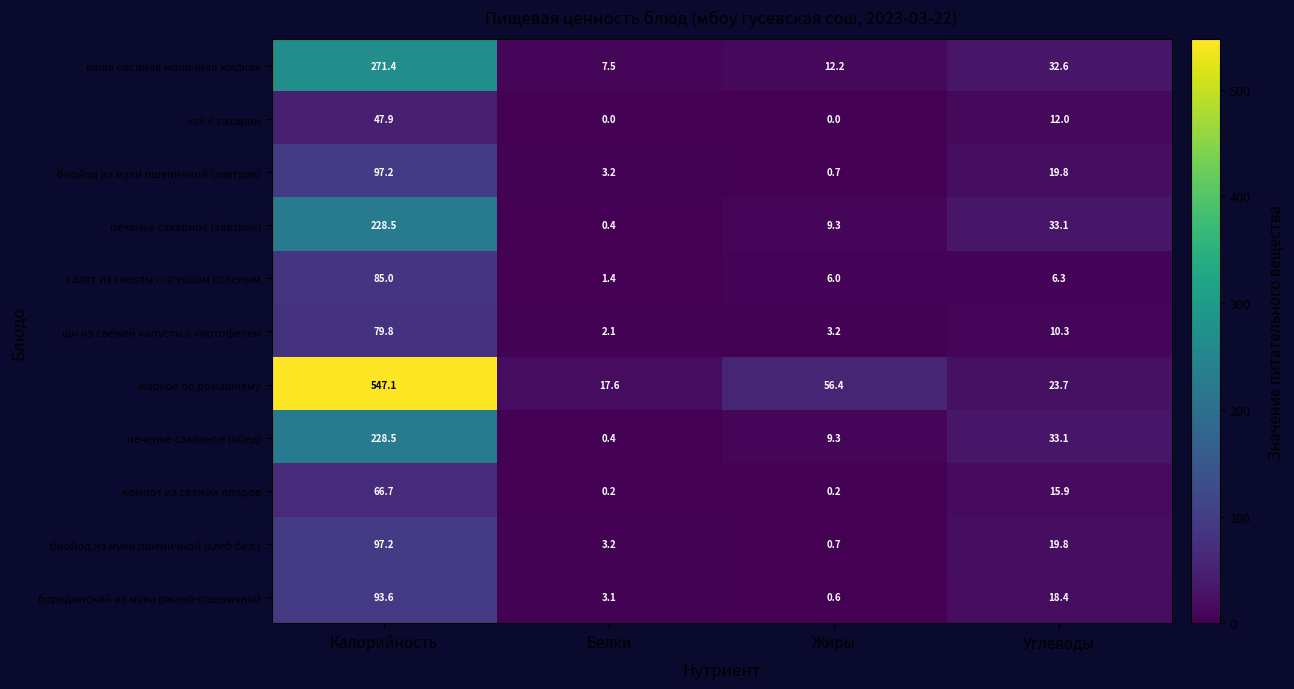

The печенье сахарное (завтрак) series shows 4.7 at Жиры. True or false?

False